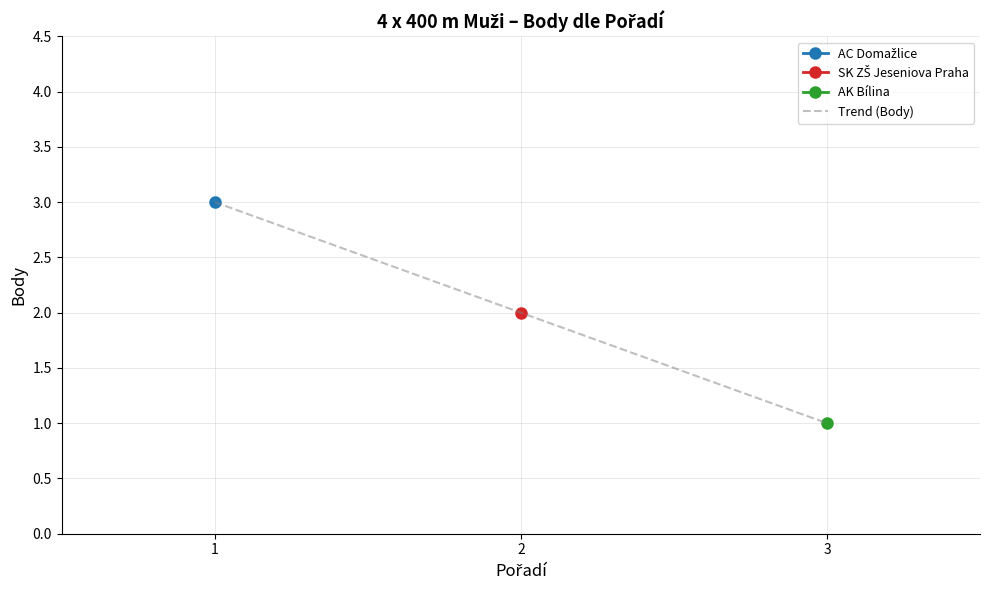

Does the chart display data point markers on the line(s)?

Yes